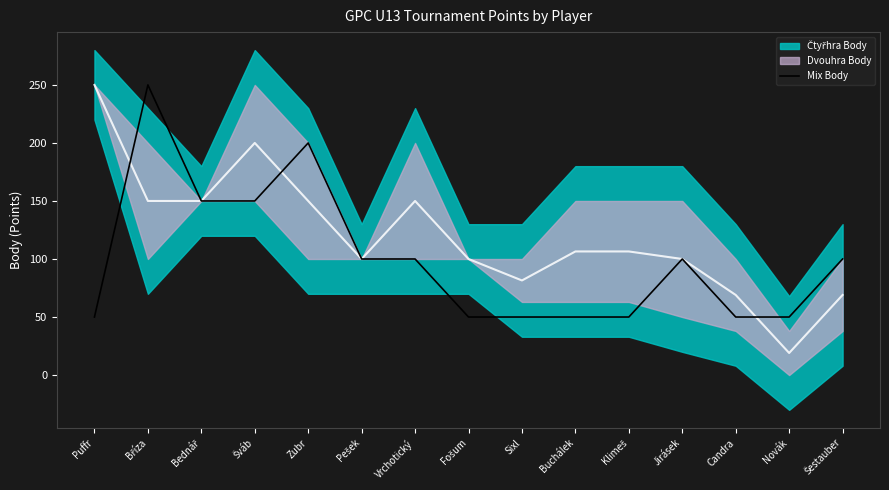

True or false: there are more than 0 points higher than both neighbors.

True